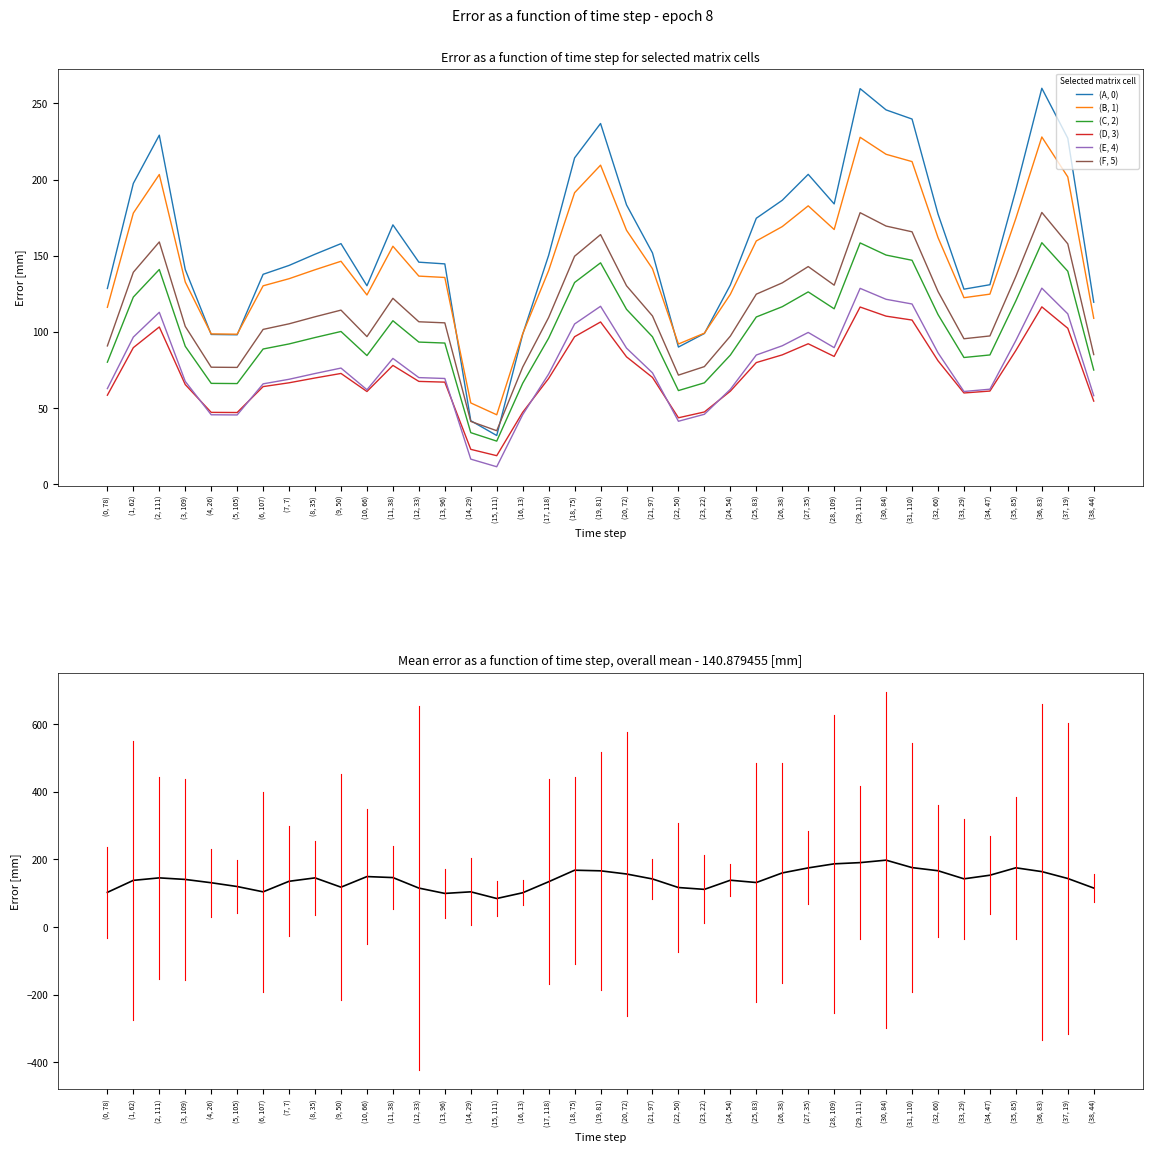

What is the value of the № point at the 7th from the left?

587.0